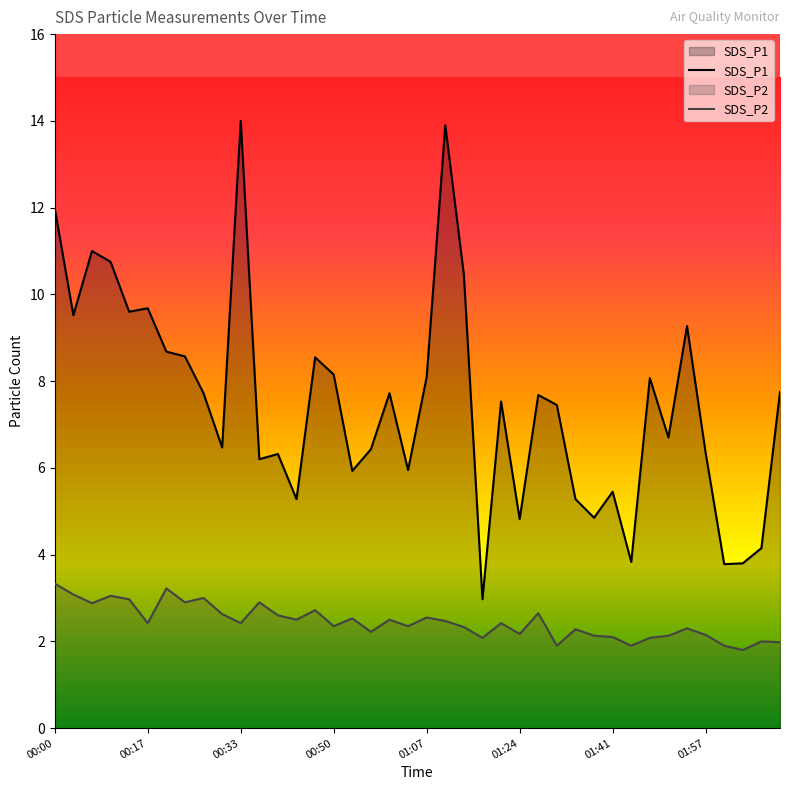

Which category has the highest value across all series?

00:33